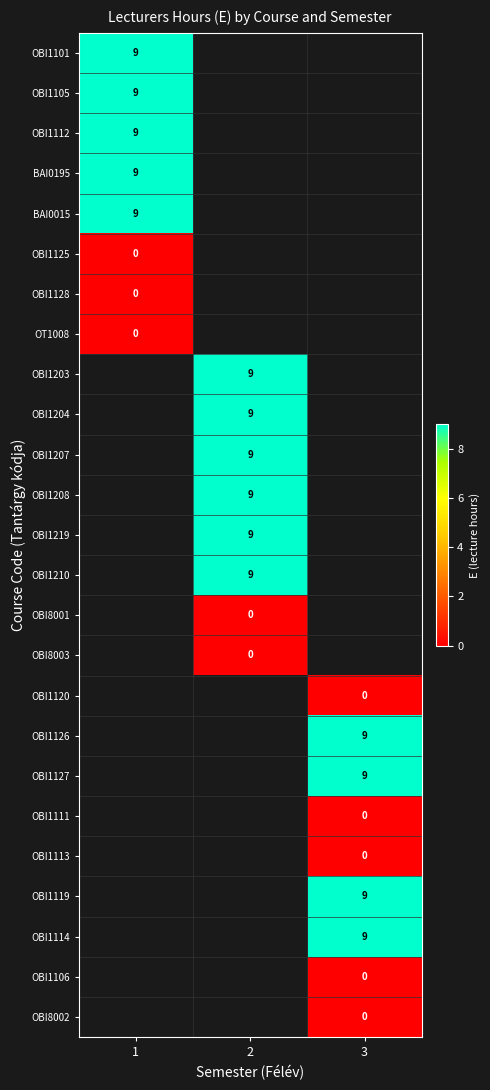

What is the difference between the highest and lowest values at 1?

9.0